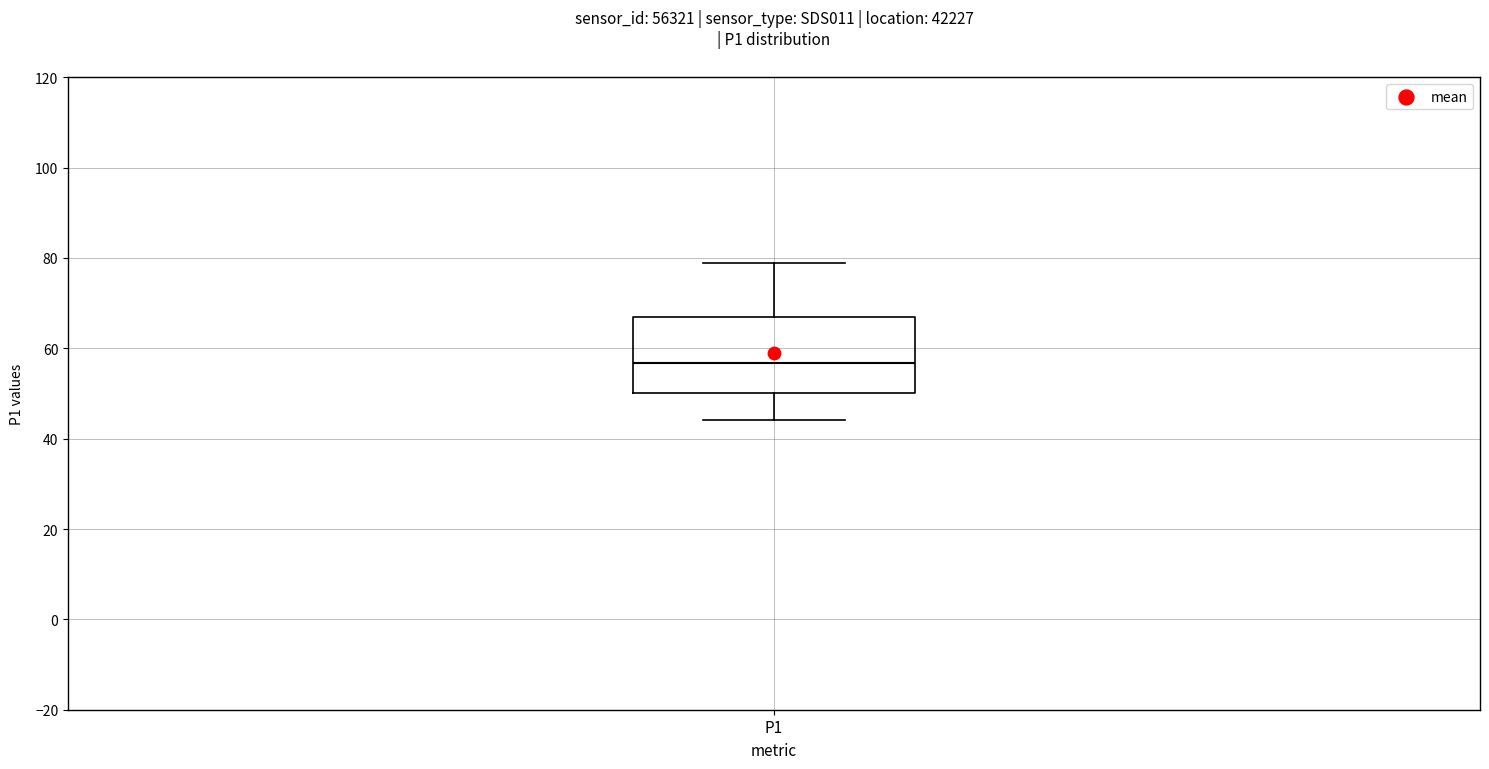

Where is the lower edge of the box for P1 on the y-axis? The values are not printed on the chart, so give them approximately, as read against the axis.

50